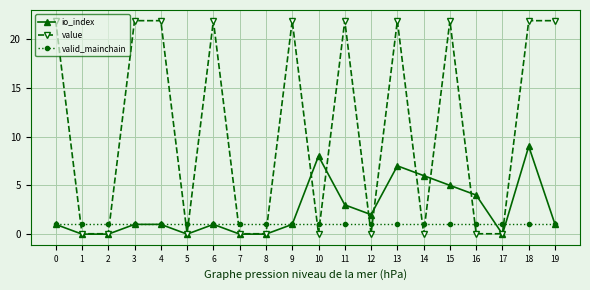

Does the chart display data point markers on the line(s)?

Yes